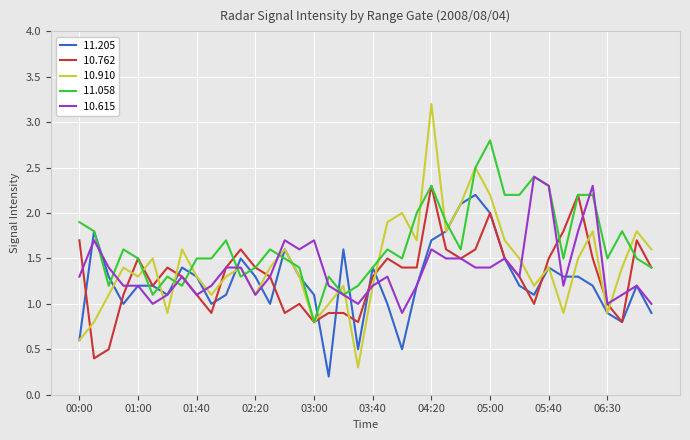

What is the maximum value shown in the chart?

3.2